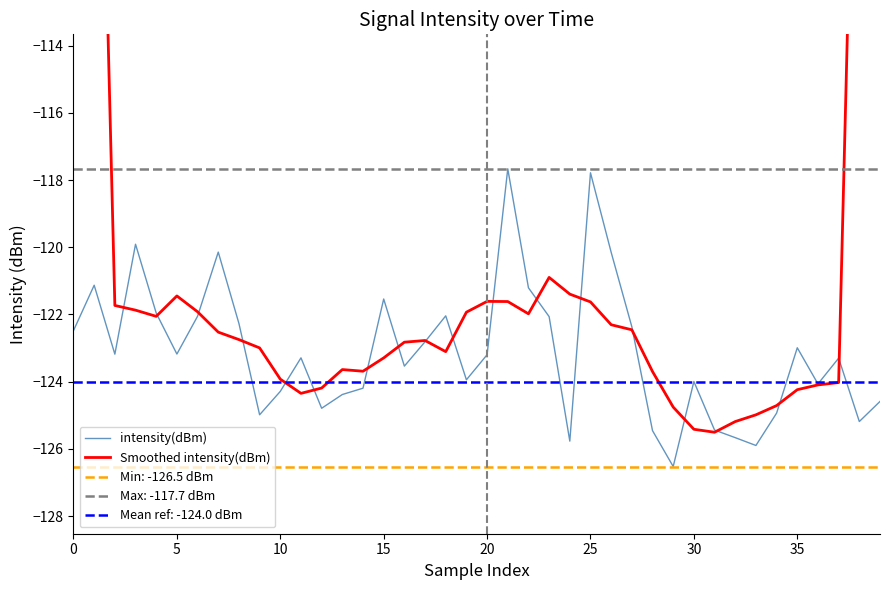

What is the spread (max minus min) of values at 24?

4.4